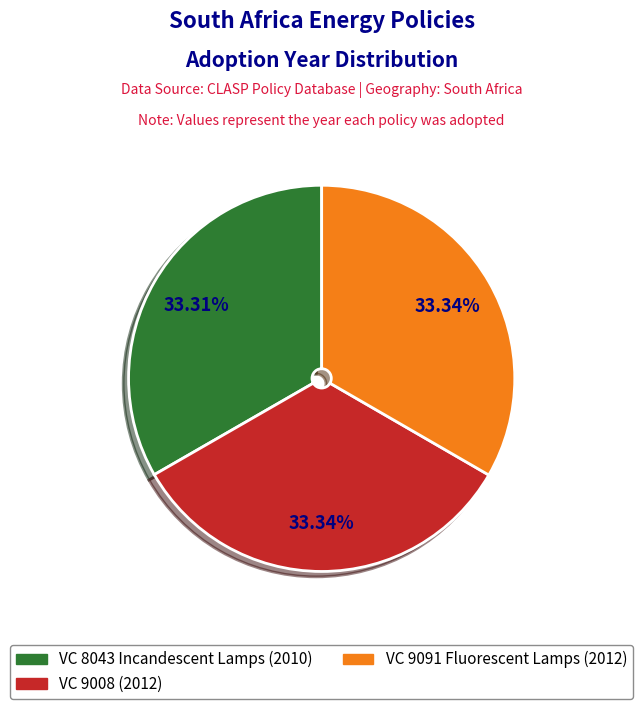

How many slices are in this pie chart?

3